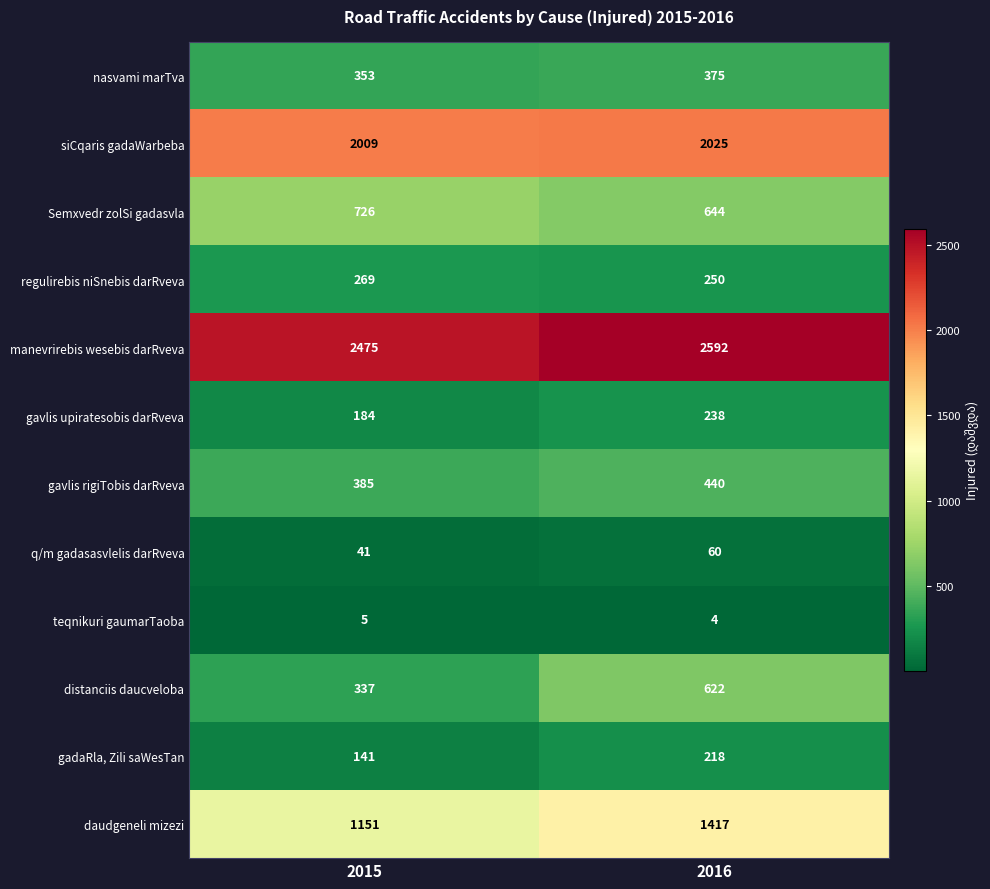

At 2015, list the series in order from largest to smallest.

manevrirebis wesebis darRveva, siCqaris gadaWarbeba, daudgeneli mizezi, Semxvedr zolSi gadasvla, gavlis rigiTobis darRveva, nasvami marTva, distanciis daucveloba, regulirebis niSnebis darRveva, gavlis upiratesobis darRveva, gadaRla, Zili saWesTan, q/m gadasasvlelis darRveva, teqnikuri gaumarTaoba